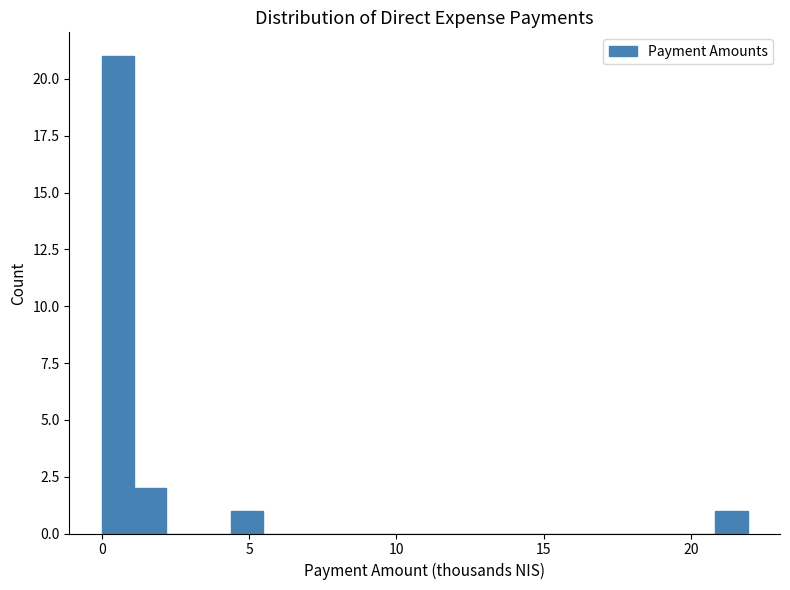

Around what value on the x-axis is the tallest bar? Give the approximate position of its centre, as read against the axis.

0.5